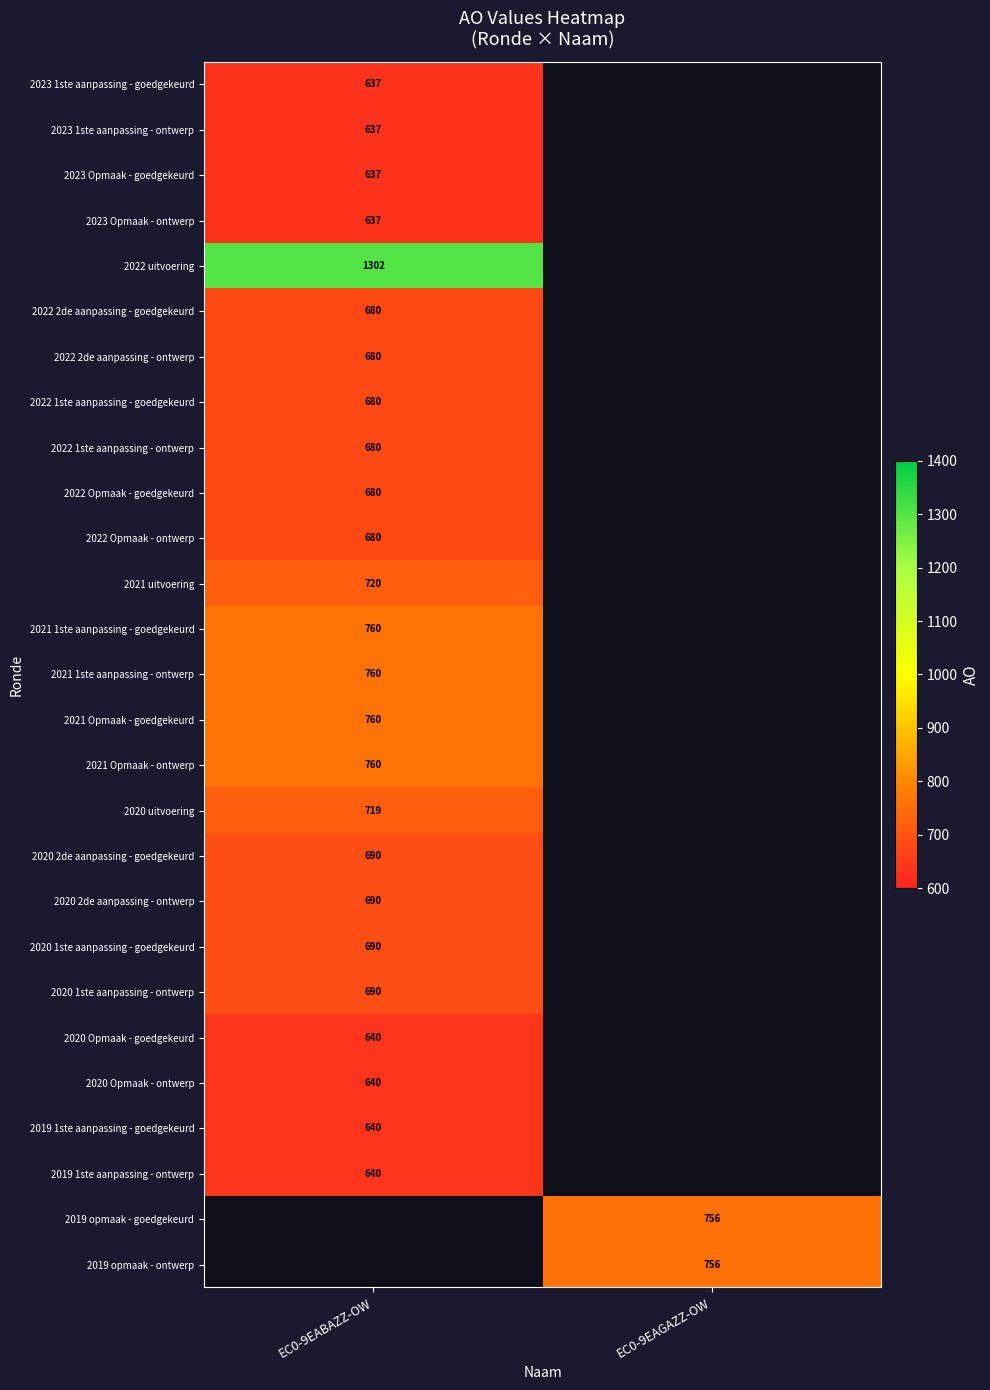

Is it true that 2021 1ste aanpassing - goedgekeurd equals 760 at EC0-9EABAZZ-OW?

True